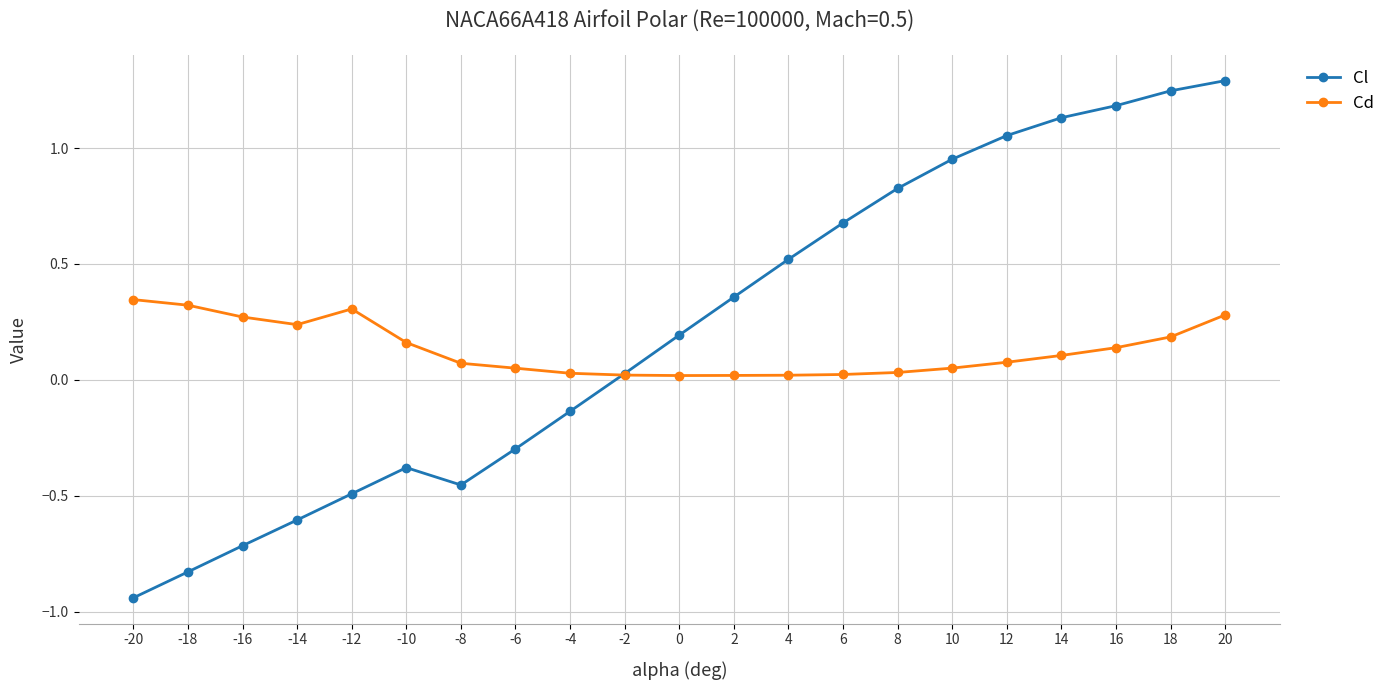

List the series in order of their peak value, lowest first.

Cd, Cl